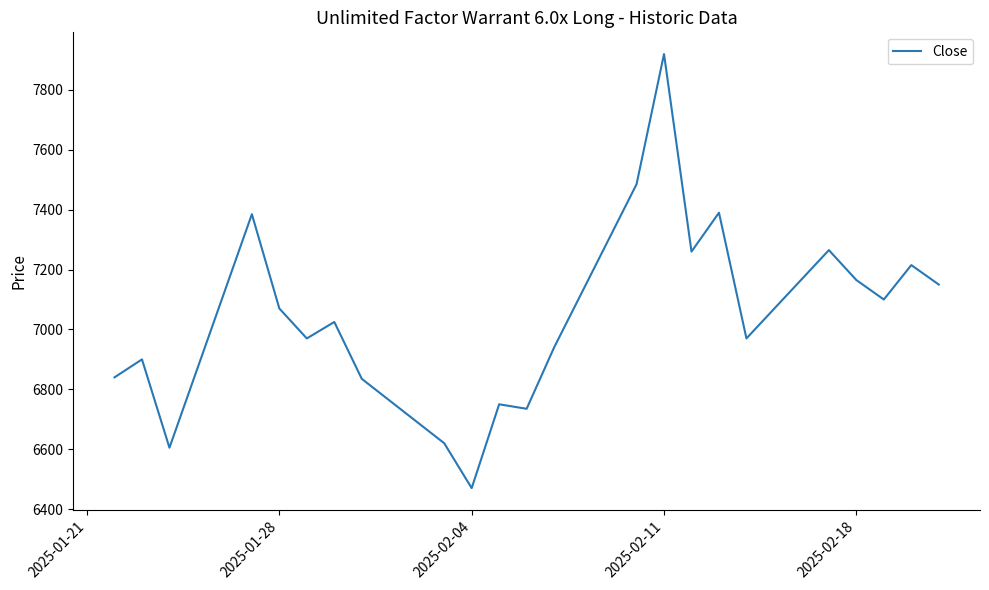

What is the smallest value displayed?

6470